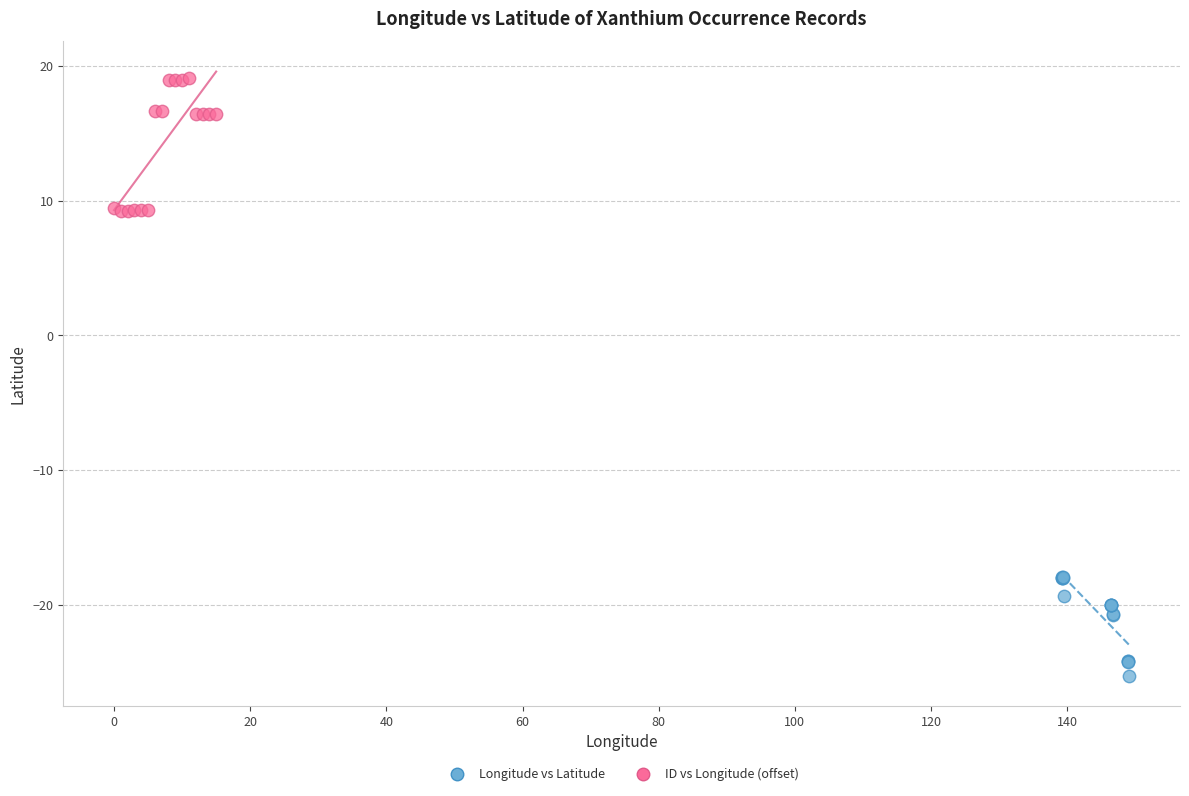

Which series contains the highest Y value?

ID vs Longitude (offset)